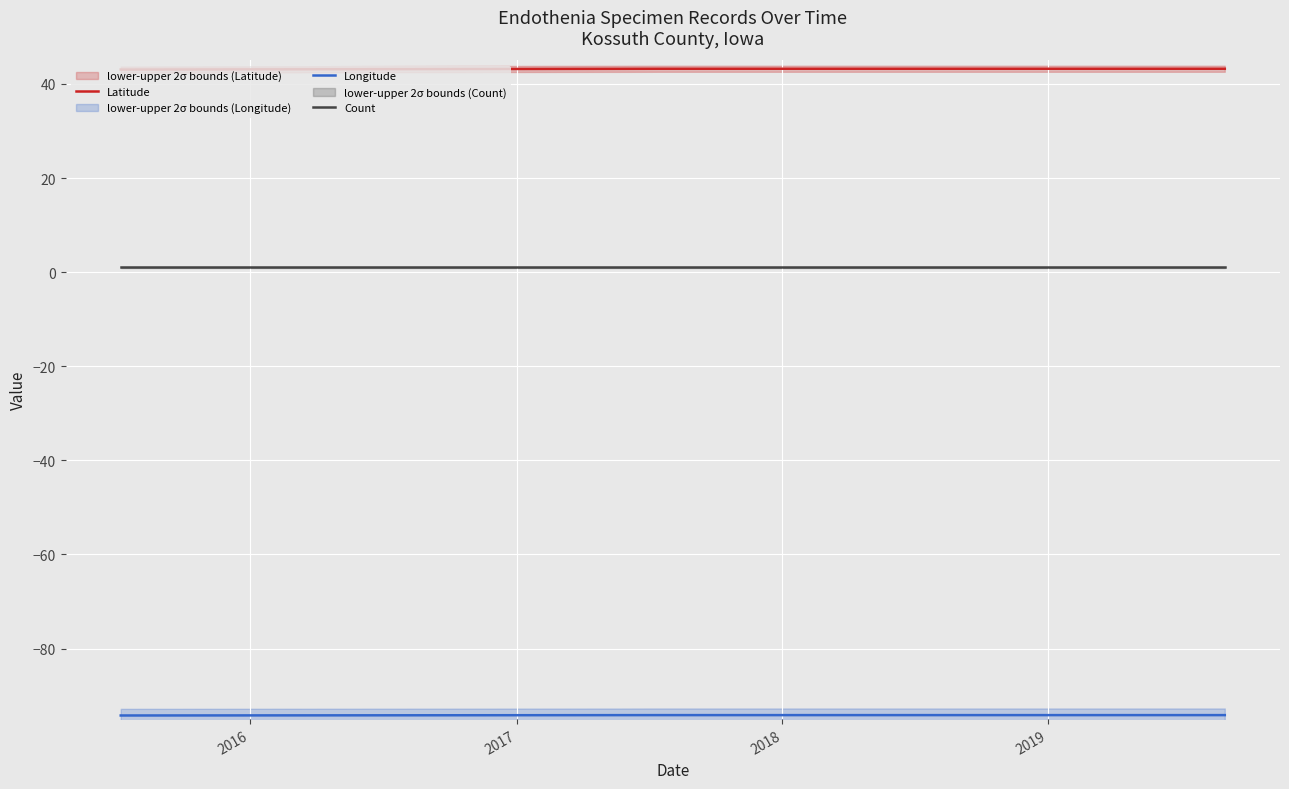

What is the lowest value of the Latitude series?

43.1